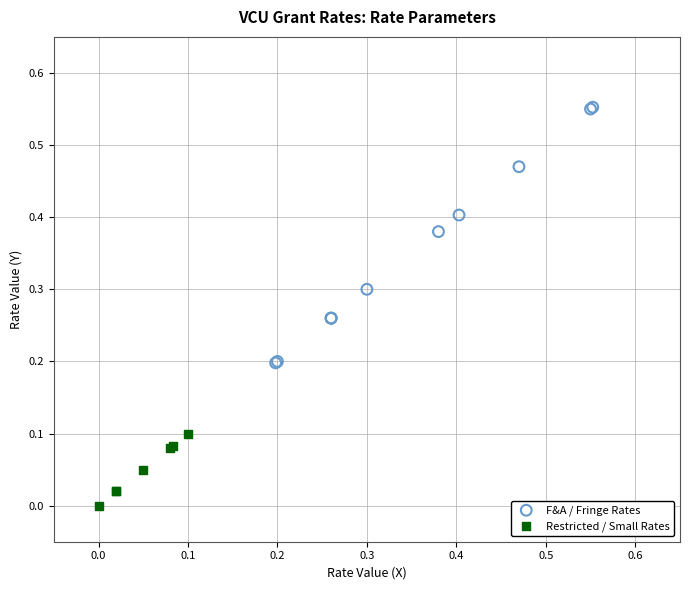

Which series has the largest Y range (max minus min)?

F&A / Fringe Rates